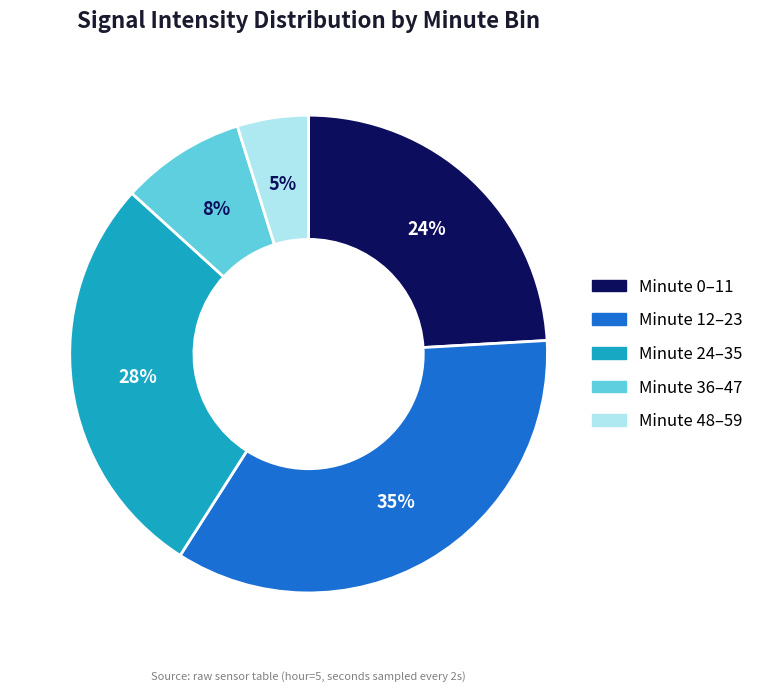

Does any single category account for the majority?

No